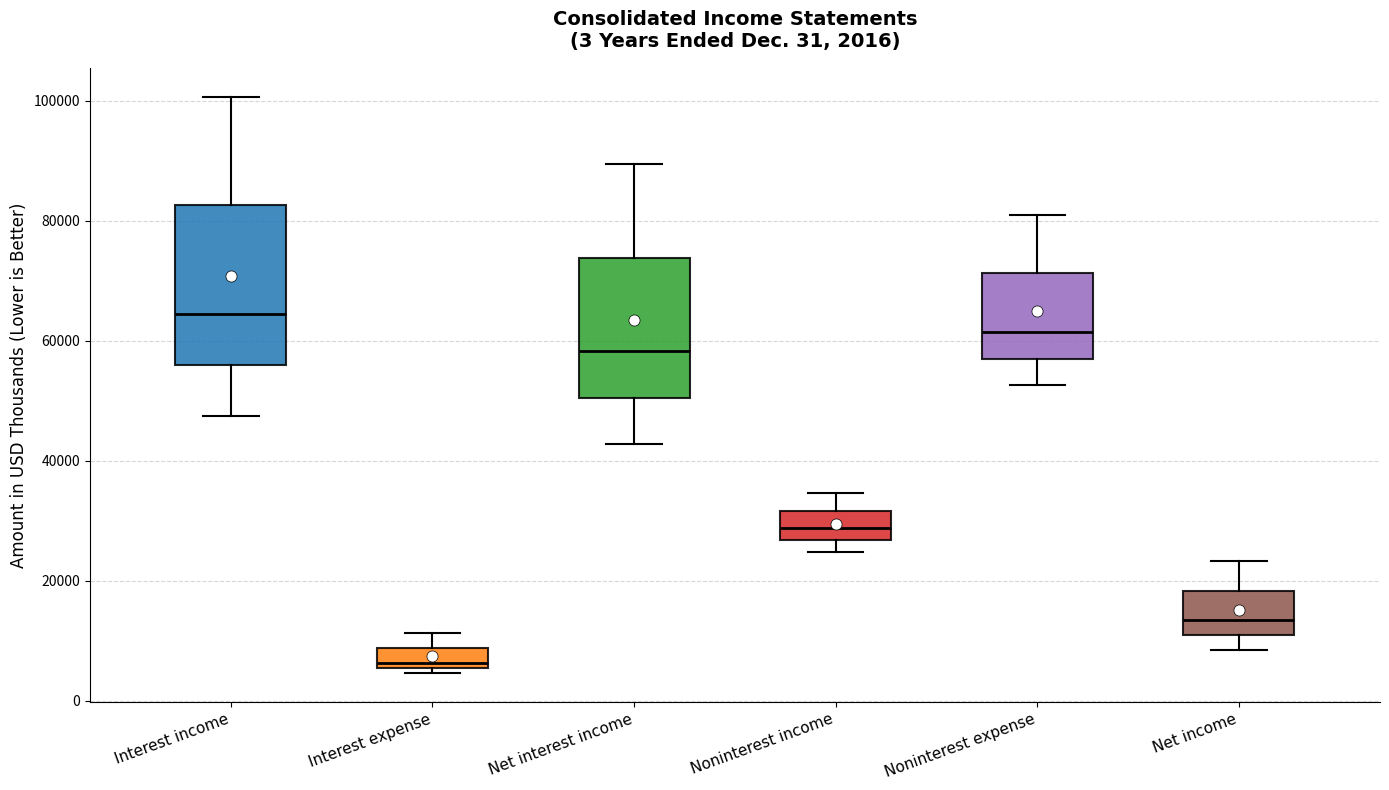

Which box has the highest median line?

Interest income